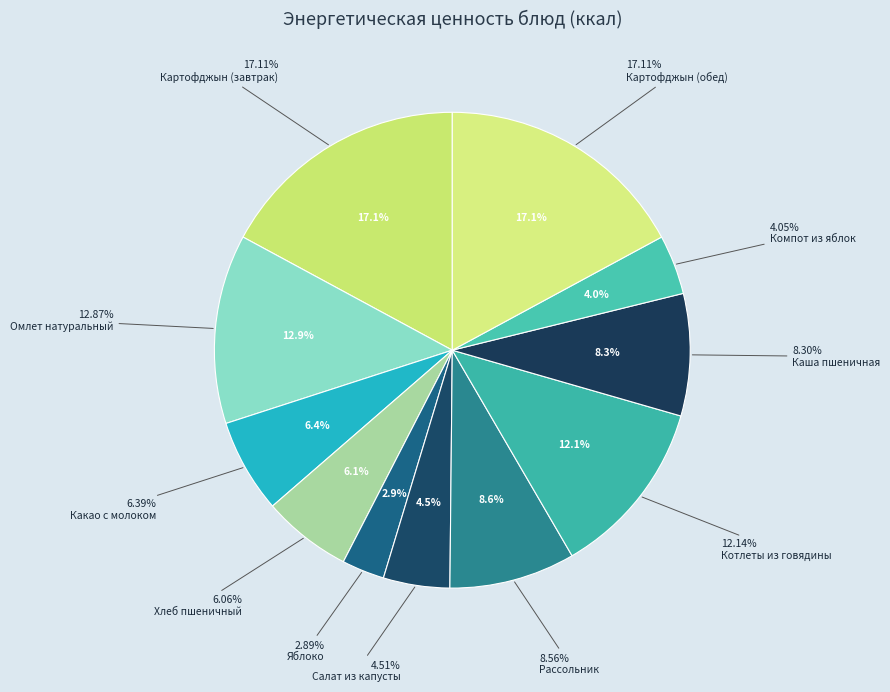

Is the sum of Хлеб пшеничный and Салат из капусты greater than half?

No